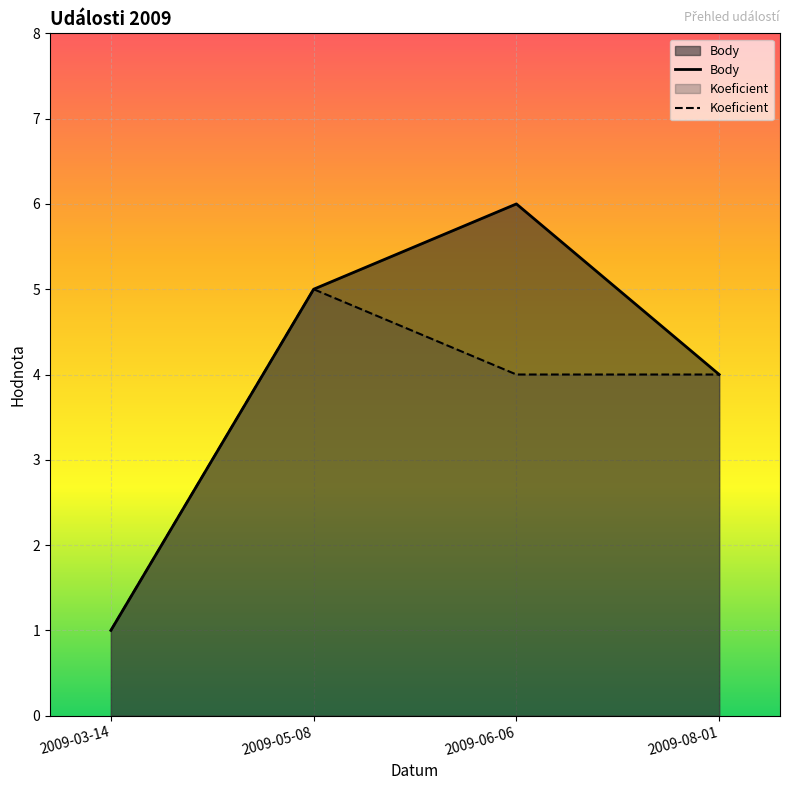

The value of Body at 2009-06-06 is 10. True or false?

False